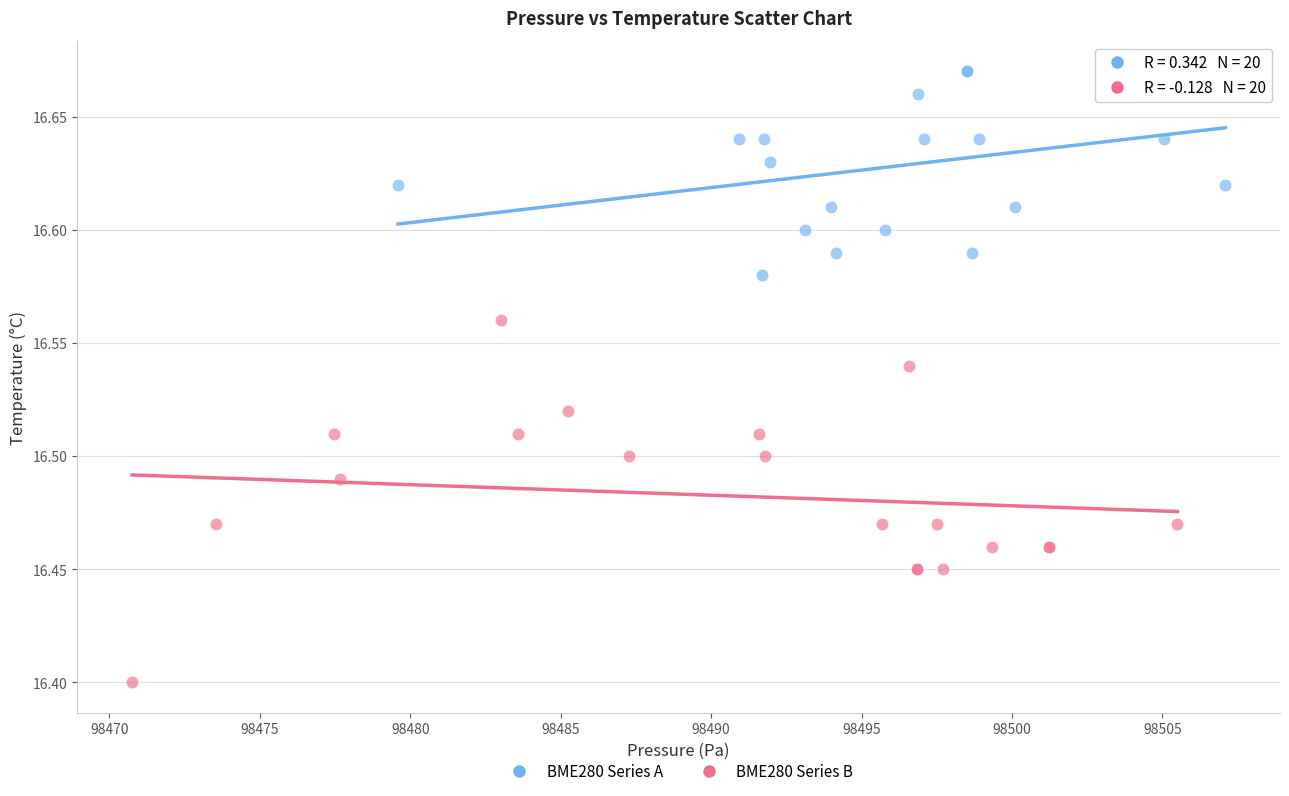

What are all the series names shown in the legend?

BME280 Series A, BME280 Series B